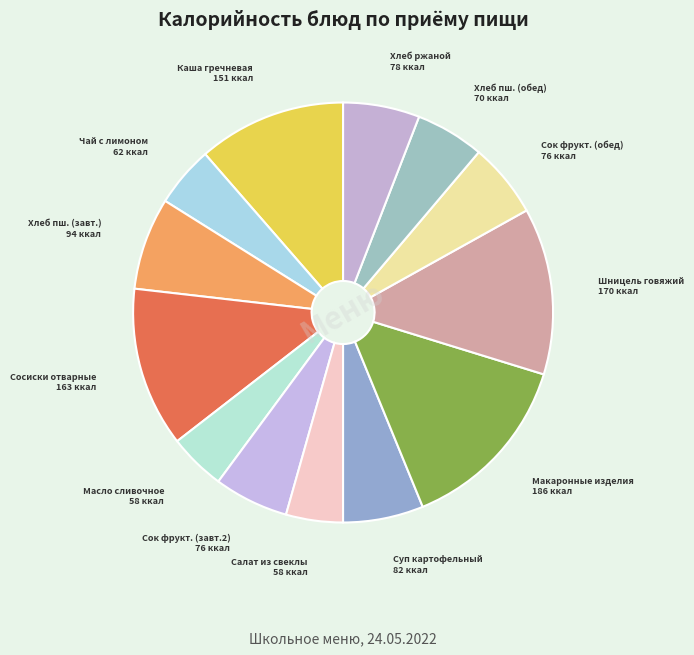

How many segments does this pie chart have?

13